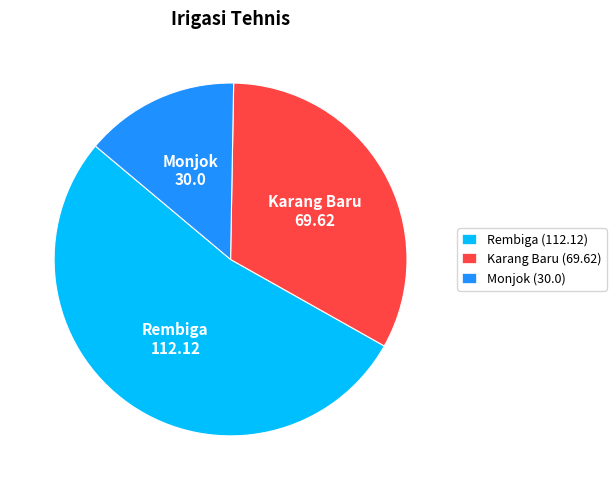

Does Rembiga account for over 50% of the chart?

Yes